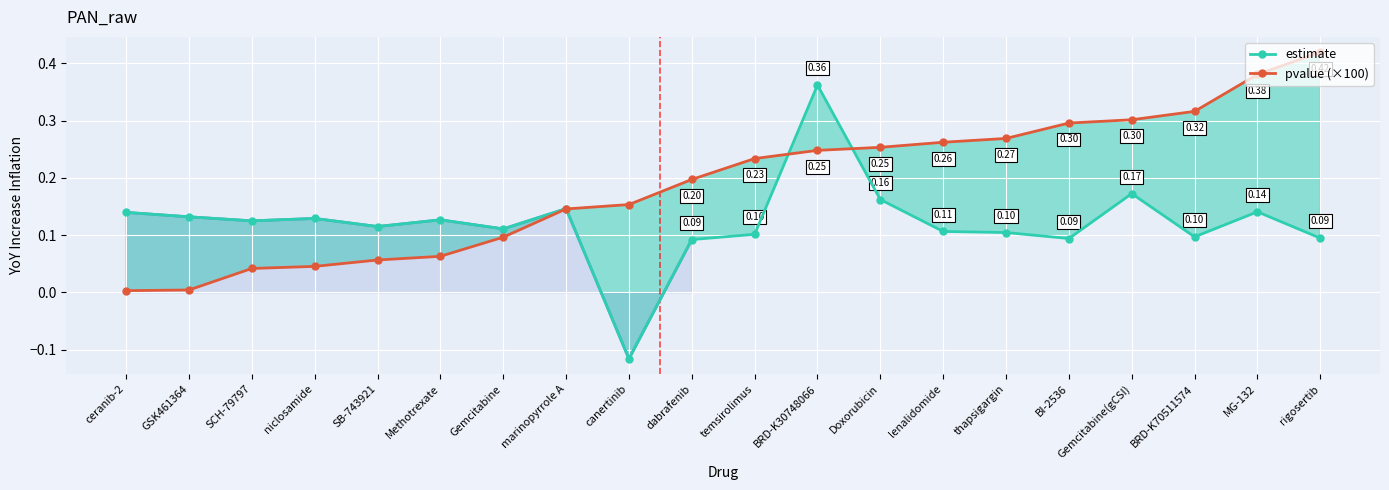

Count the number of data series in this chart.

2